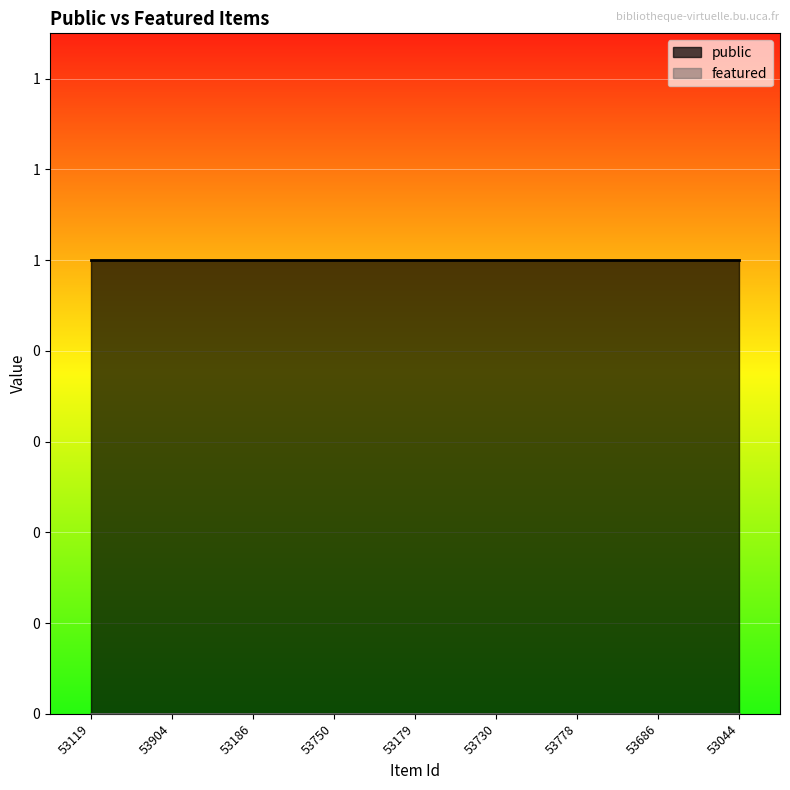

The public series shows 0 at 53119. True or false?

False